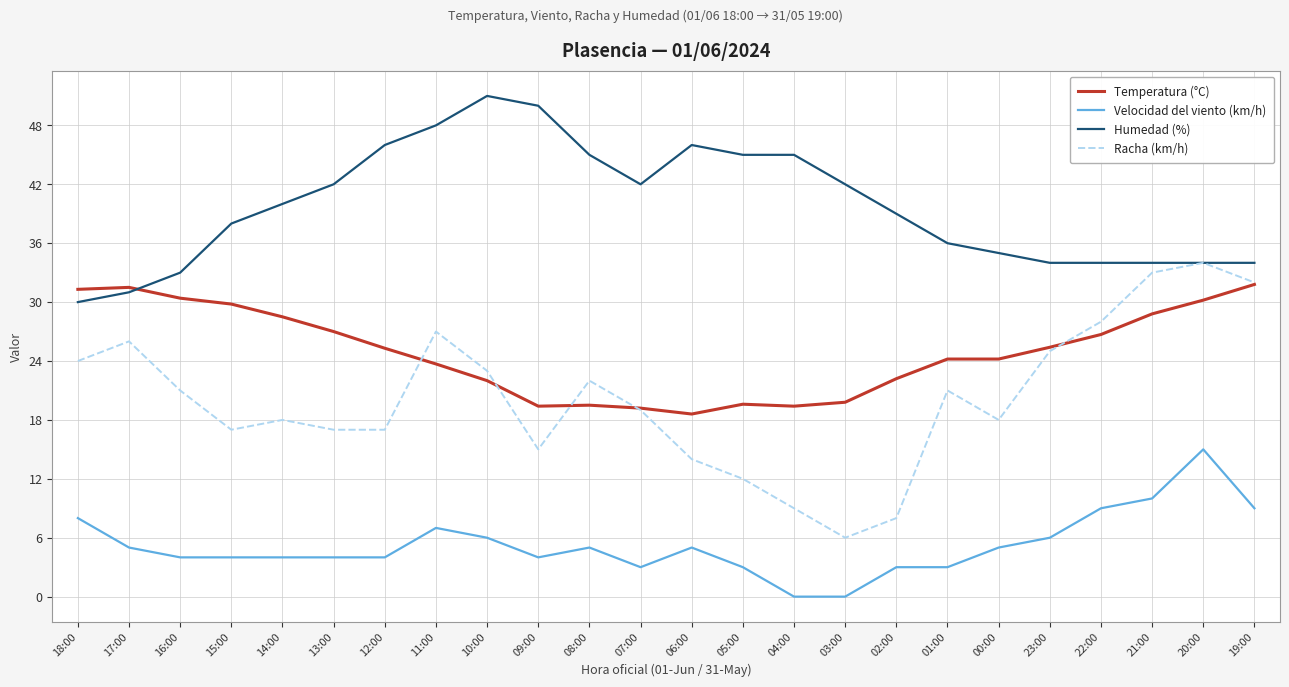

True or false: Humedad (%) and Velocidad del viento (km/h) cross at least once.

False